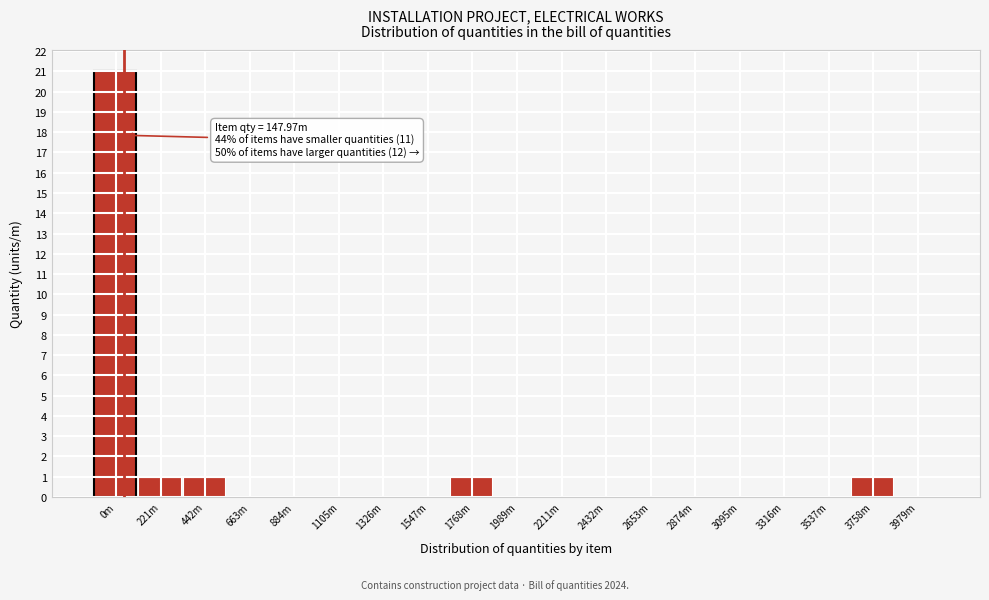

Reading left to right, extract all data points from this chart.

0m=21	221m=1	442m=1	663m=0	884m=0	1105m=0	1326m=0	1547m=0	1768m=1	1989m=0	2211m=0	2432m=0	2653m=0	2874m=0	3095m=0	3316m=0	3537m=0	3758m=1	3979m=0